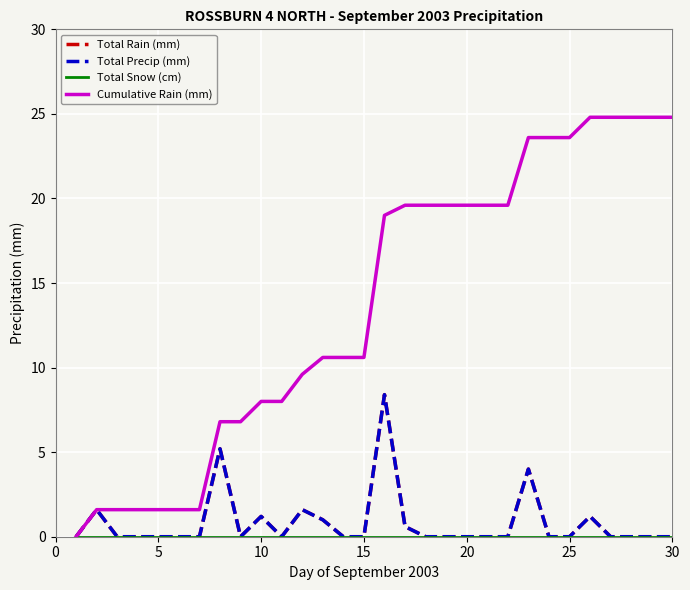

What is the sum of all Cumulative Rain (mm) values?

412.0